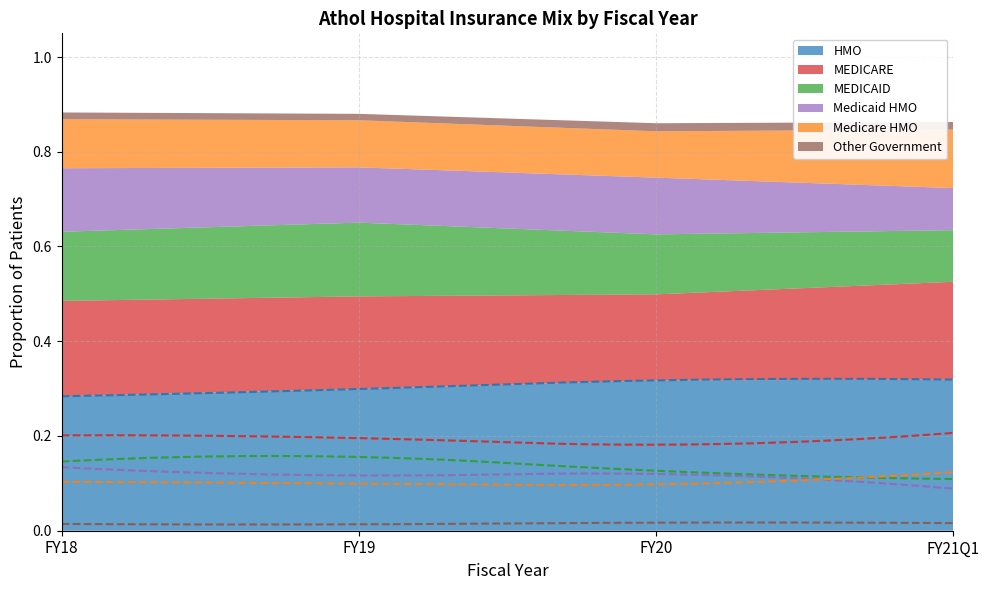

Which label corresponds to the smallest value in the chart?

FY19